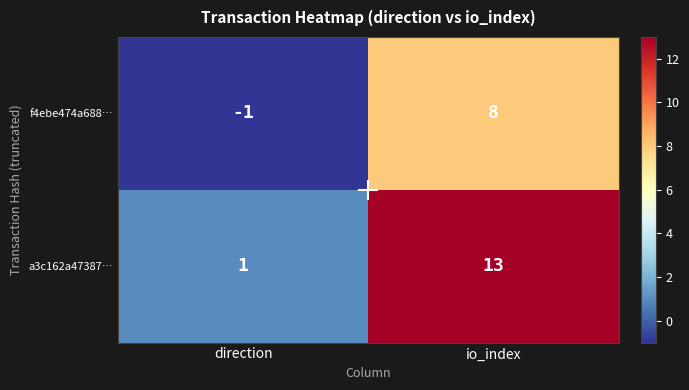

Is it true that f4ebe474a688… equals 0 at direction?

False